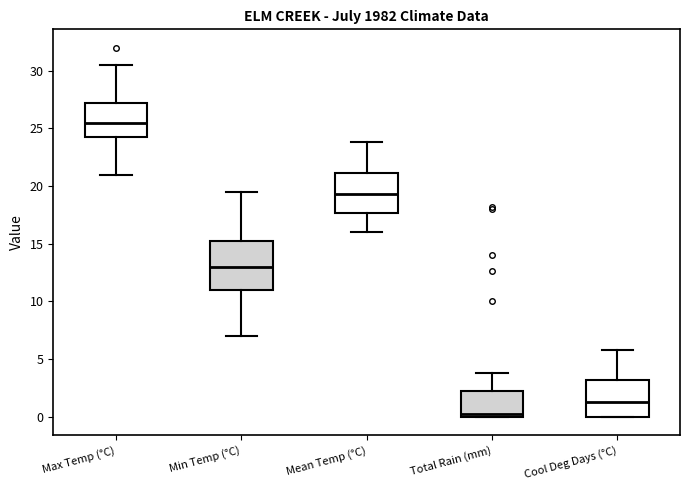

Where does the upper whisker of the box for Total Rain (mm) end on the y-axis? The values are not printed on the chart, so give them approximately, as read against the axis.

4.0